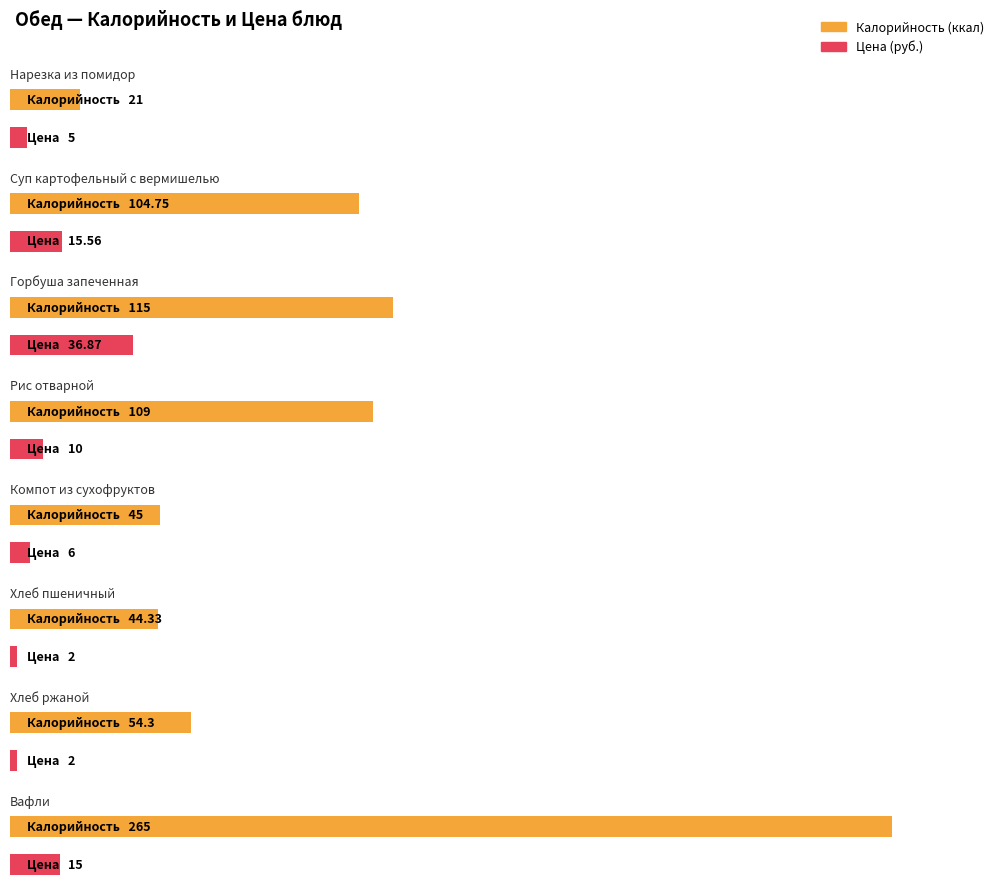

Rank the series by their average value, from highest to lowest.

Калорийность, Цена